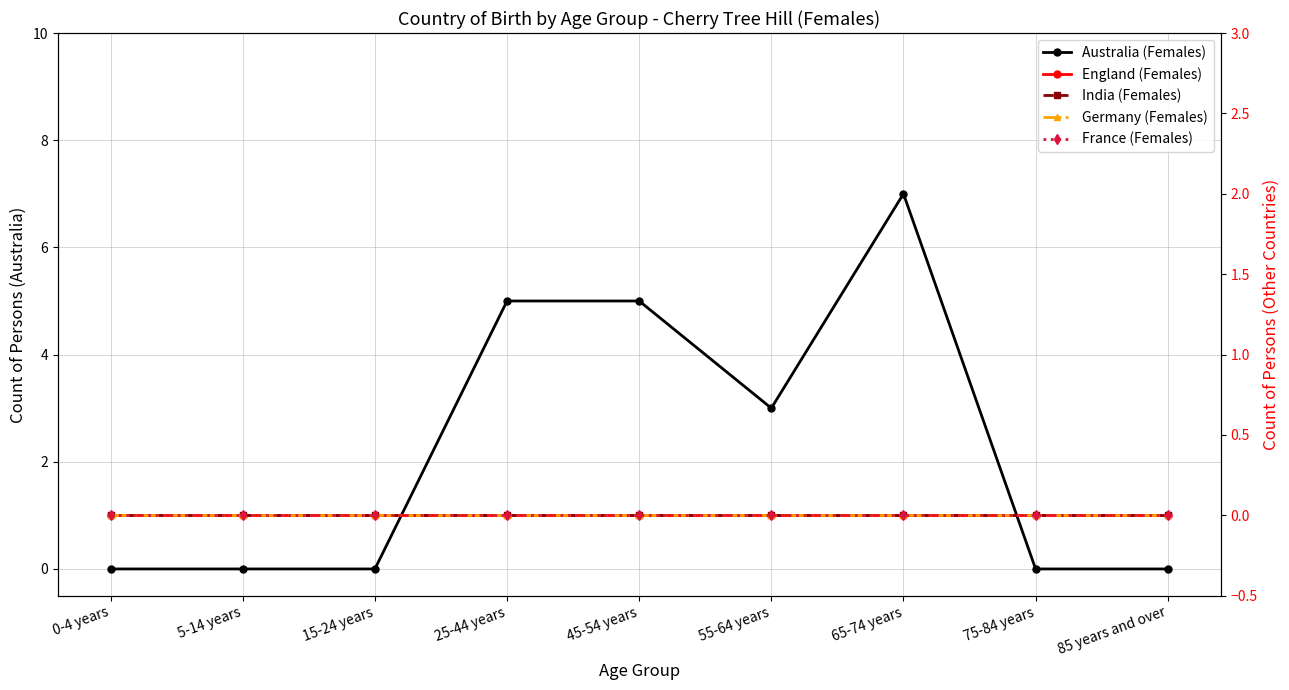

True or false: Australia (Females) has more than 0 points higher than both neighbors.

True